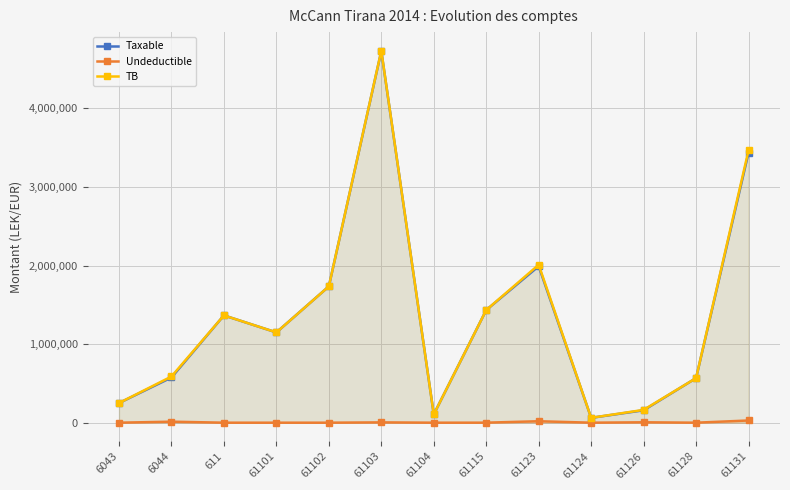

Reading left to right, transcribe all the data shown in this chart.

Taxable: 6043=250227.1	6044=575296.9	611=1366068.5	61101=1149043.7	61102=1735151.5	61103=4731146.9	61104=105900.0	61115=1434003.2	61123=1991862.2	61124=61813.2	61126=157990.0	61128=567460.5	61131=3437988.5
Undeductible: 6043=0.0	6044=12822.0	611=0.0	61101=0.0	61102=0.0	61103=3920.0	61104=0.0	61115=250.0	61123=18500.0	61124=0.0	61126=5100.0	61128=0.0	61131=28000.0
TB: 6043=250227.1	6044=588118.9	611=1366068.5	61101=1149043.7	61102=1735151.5	61103=4735066.9	61104=105900.0	61115=1434003.2	61123=2010362.2	61124=61813.2	61126=163090.0	61128=567460.5	61131=3465988.5